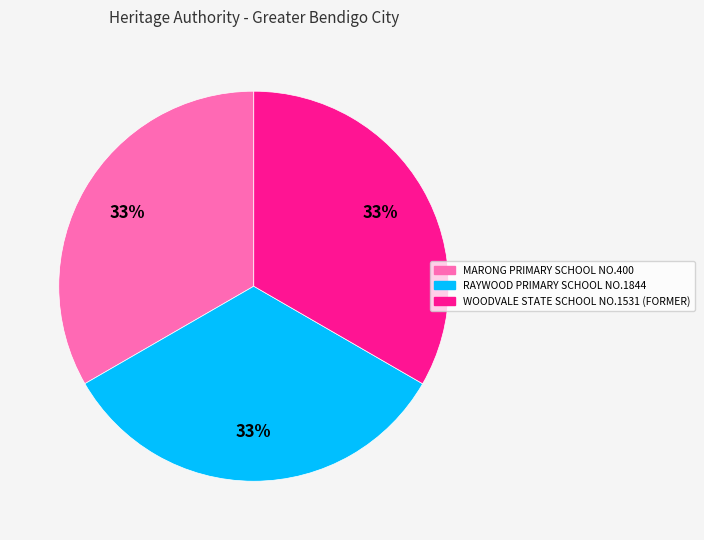

Count the number of slices in the pie.

3